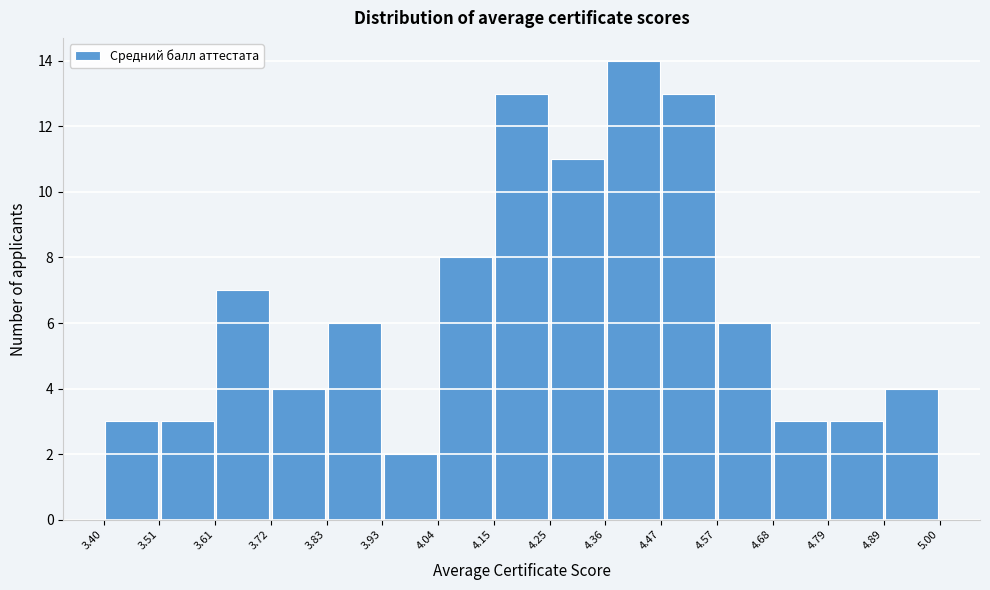

Reading left to right, transcribe this chart: for each bar, give the range it covers on the x-axis and its height. The values are not printed on the chart, so give them approximately, as read against the axis.

3.40 to 3.51: 3
3.51 to 3.61: 3
3.61 to 3.72: 7
3.72 to 3.83: 4
3.83 to 3.93: 6
3.93 to 4.04: 2
4.04 to 4.15: 8
4.15 to 4.25: 13
4.25 to 4.36: 11
4.36 to 4.47: 14
4.47 to 4.57: 13
4.57 to 4.68: 6
4.68 to 4.79: 3
4.79 to 4.89: 3
4.89 to 5.00: 4